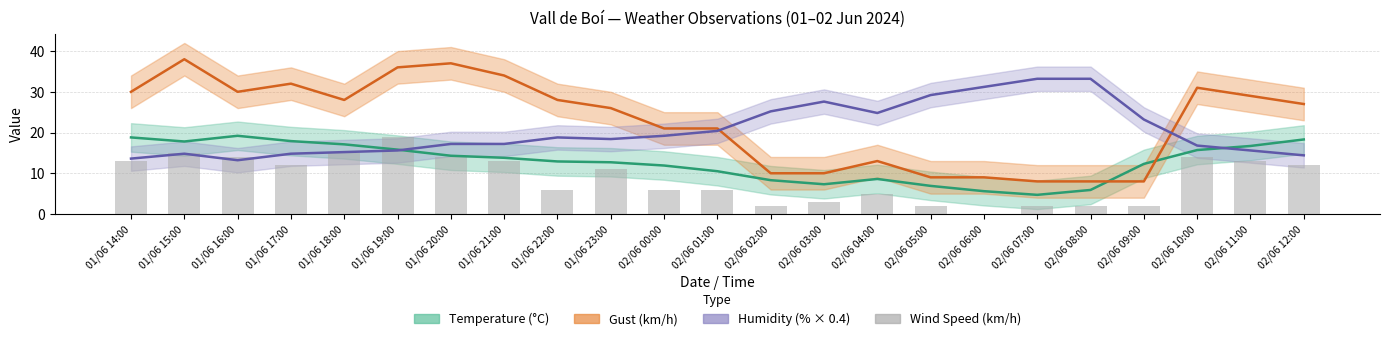

Reading left to right, what are all the values shown in this chart?

13	15	14	12	15	19	14	13	6	11	6	6	2	3	5	2	0	2	2	2	14	13	12